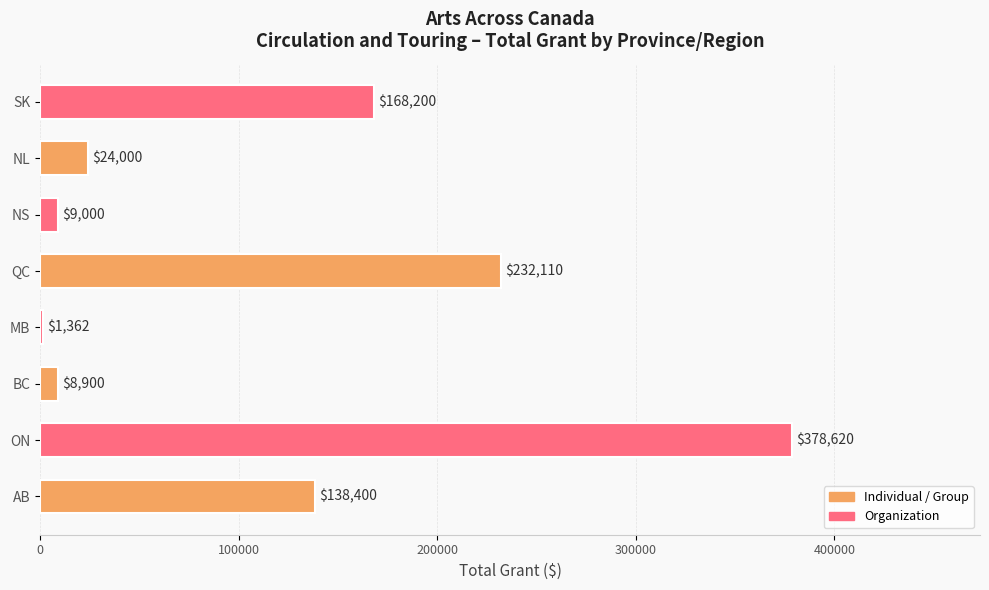

Approximately how many times larger is the value at NS compared to BC?

1.0